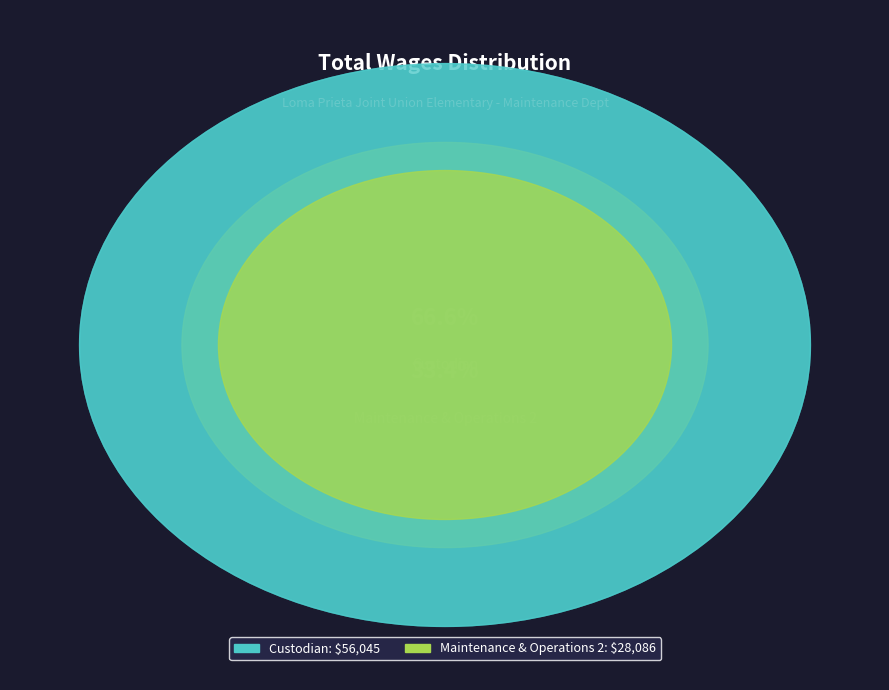

Count the number of slices in the pie.

2